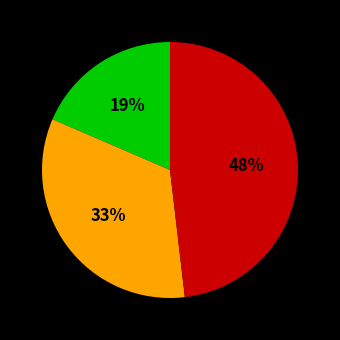

Is there any slice that represents more than half of the pie?

No